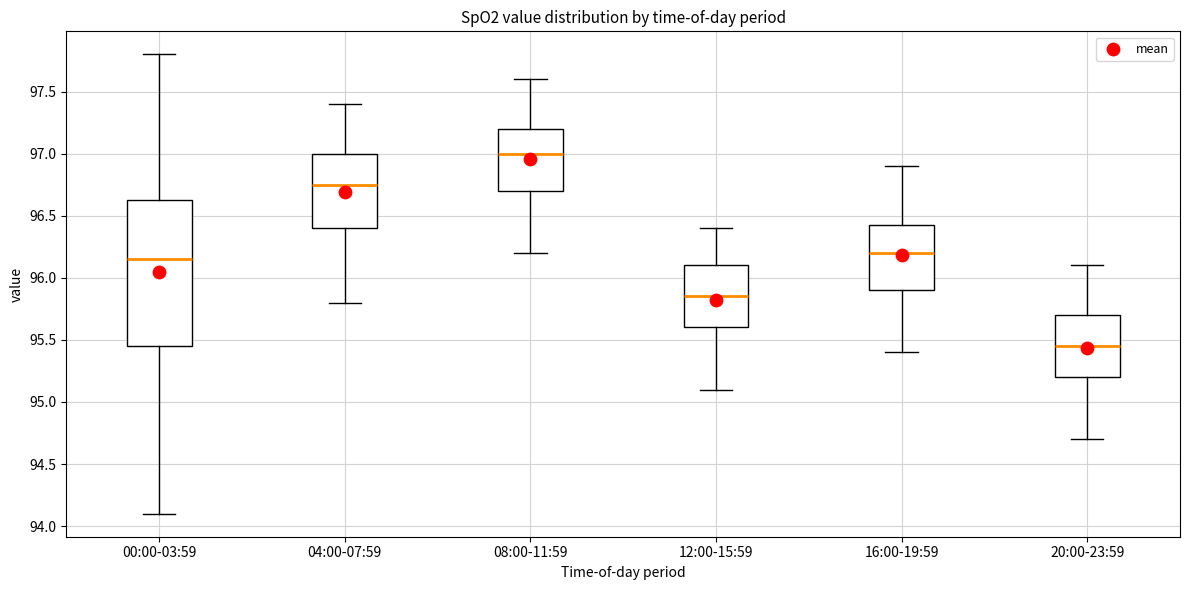

Where is the lower edge of the box for 12:00-15:59 on the y-axis? The values are not printed on the chart, so give them approximately, as read against the axis.

95.60